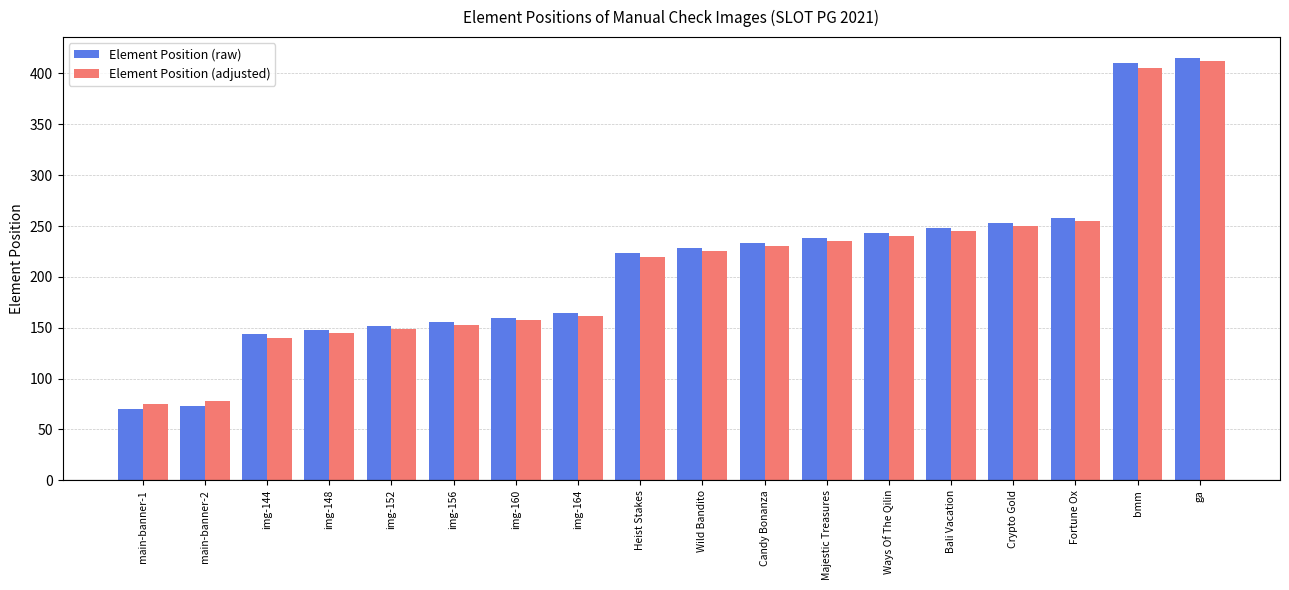

Reading left to right, list all the values displayed in this chart.

Element Position (raw): main-banner-1=70	main-banner-2=73	img-144=144	img-148=148	img-152=152	img-156=156	img-160=160	img-164=164	Heist Stakes=223	Wild Bandito=228	Candy Bonanza=233	Majestic Treasures=238	Ways Of The Qilin=243	Bali Vacation=248	Crypto Gold=253	Fortune Ox=258	bmm=410	ga=415
Element Position (adjusted): main-banner-1=75	main-banner-2=78	img-144=140	img-148=145	img-152=149	img-156=153	img-160=158	img-164=162	Heist Stakes=220	Wild Bandito=225	Candy Bonanza=230	Majestic Treasures=235	Ways Of The Qilin=240	Bali Vacation=245	Crypto Gold=250	Fortune Ox=255	bmm=405	ga=412